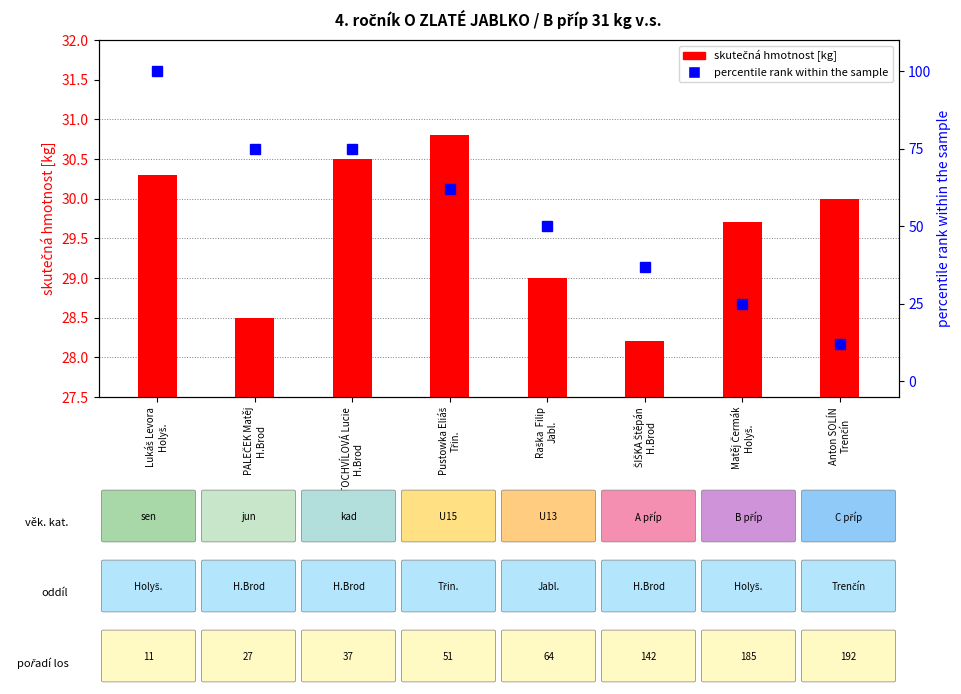

At how many categories does at least one series exceed 36?

6